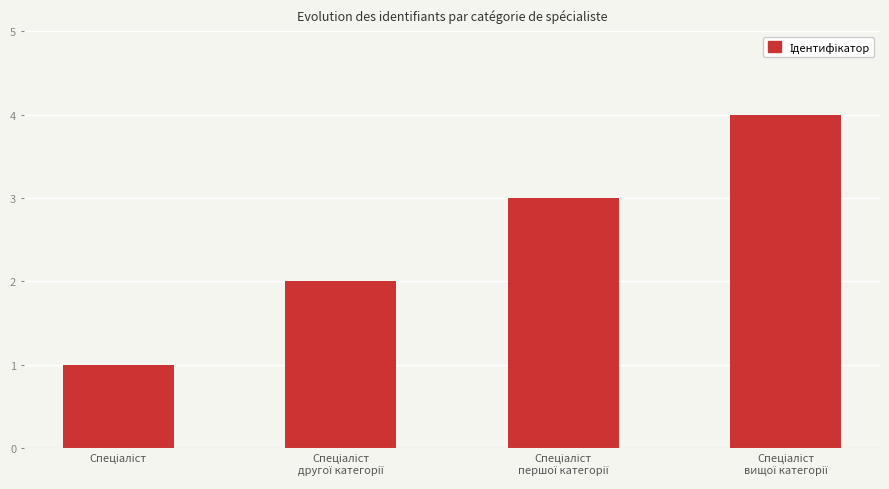

How many values are between 2 and 4?

3